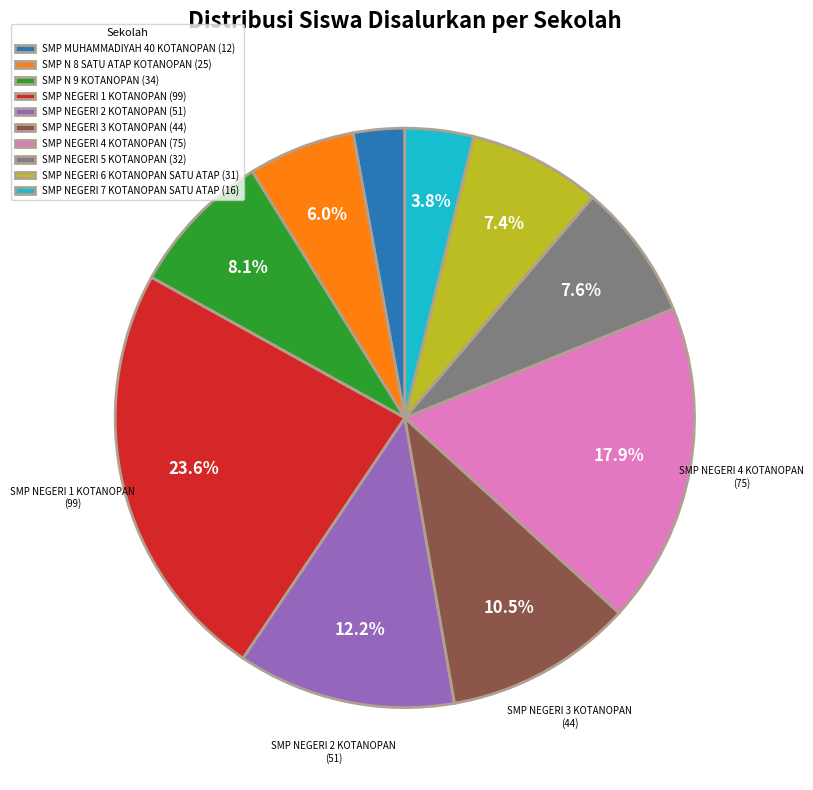

Between SMP NEGERI 3 KOTANOPAN and SMP NEGERI 2 KOTANOPAN, which is larger?

SMP NEGERI 2 KOTANOPAN